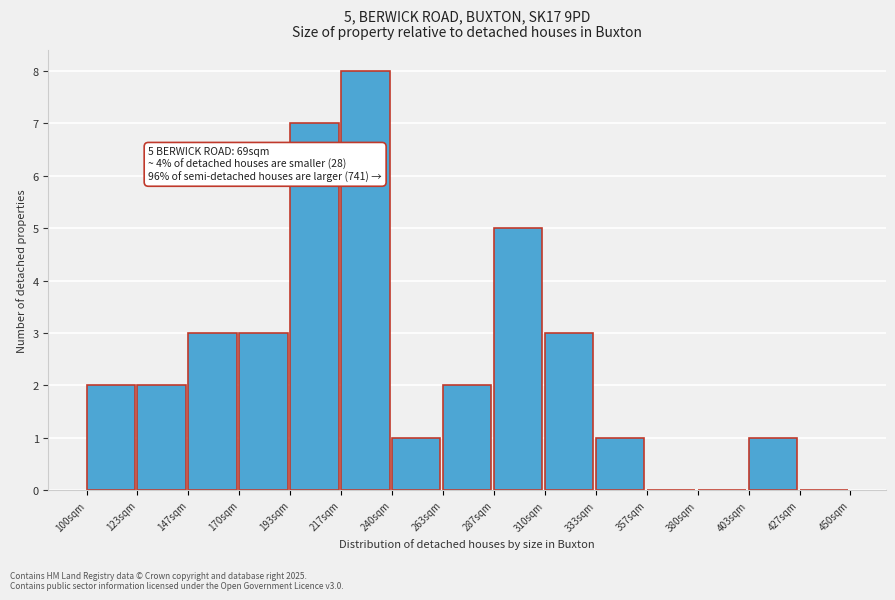

Over which range of the x-axis is the bar tallest?

215 to 240